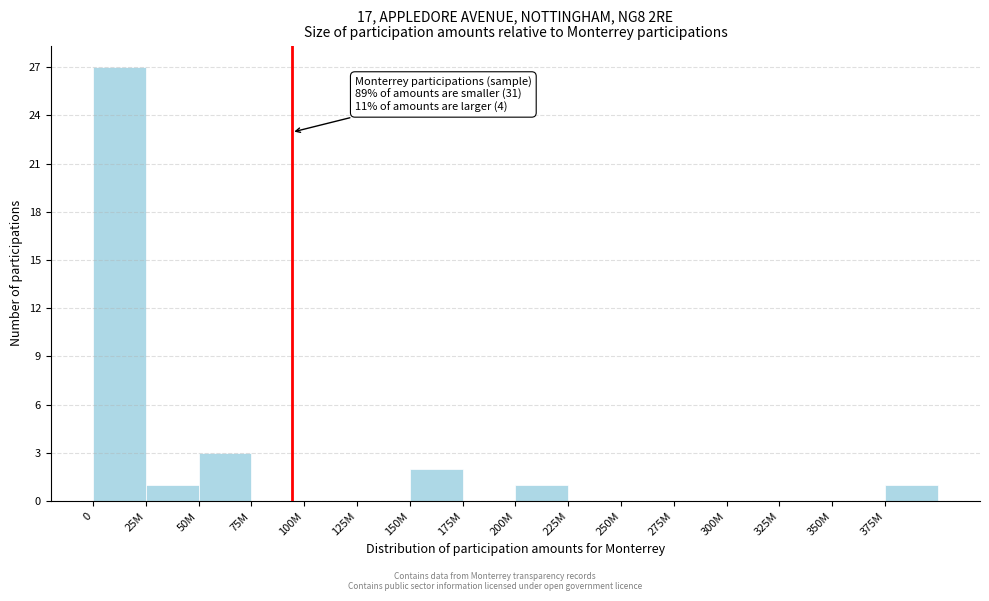

Reading left to right, list all the values displayed in this chart.

0=27	25M=1	50M=3	75M=0	100M=0	125M=0	150M=2	175M=0	200M=1	225M=0	250M=0	275M=0	300M=0	325M=0	350M=0	375M=1